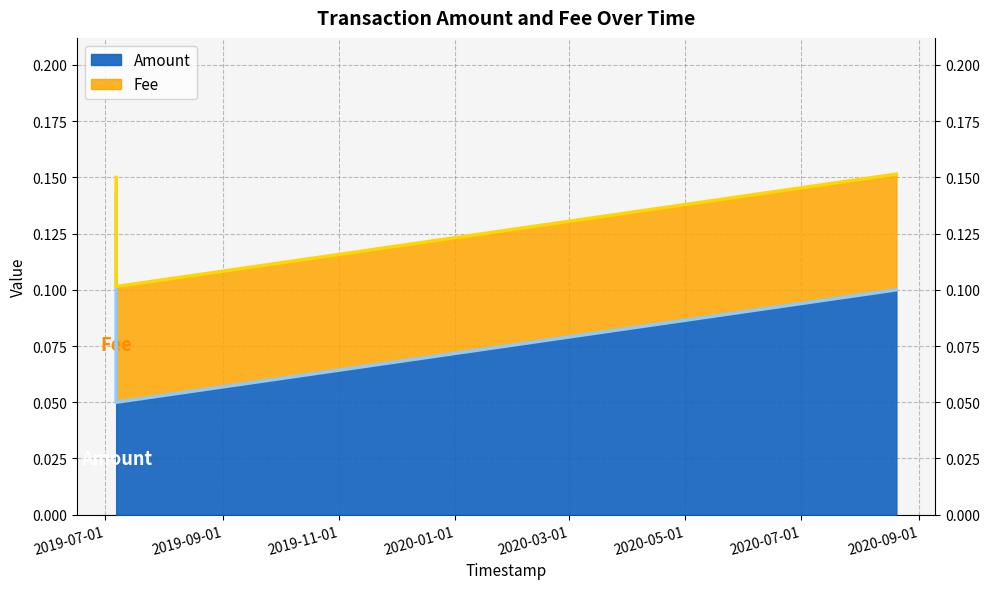

Read the value at 2019-07-06 17:11:17.

0.1